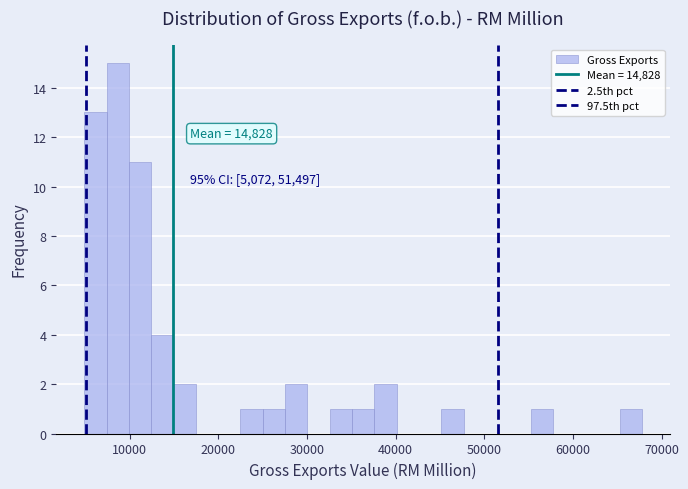

Around what value on the x-axis is the tallest bar? Give the approximate position of its centre, as read against the axis.

9000